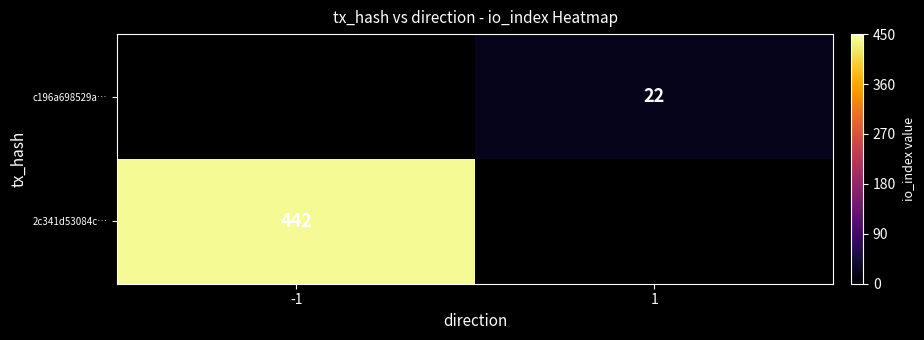

True or false: 2c341d53084c… has a value of 442 at -1.

True